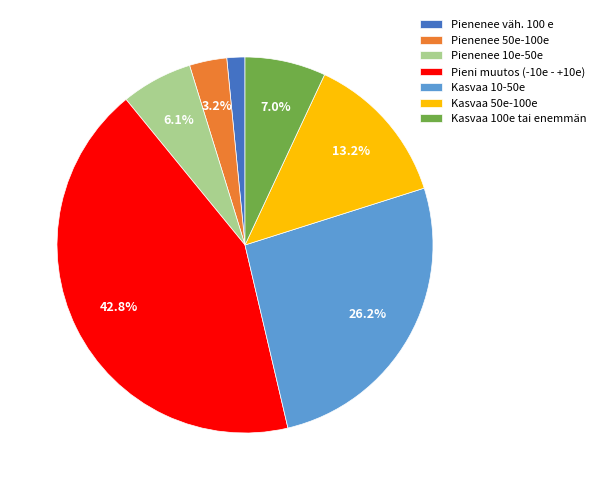

Count the number of slices in the pie.

7